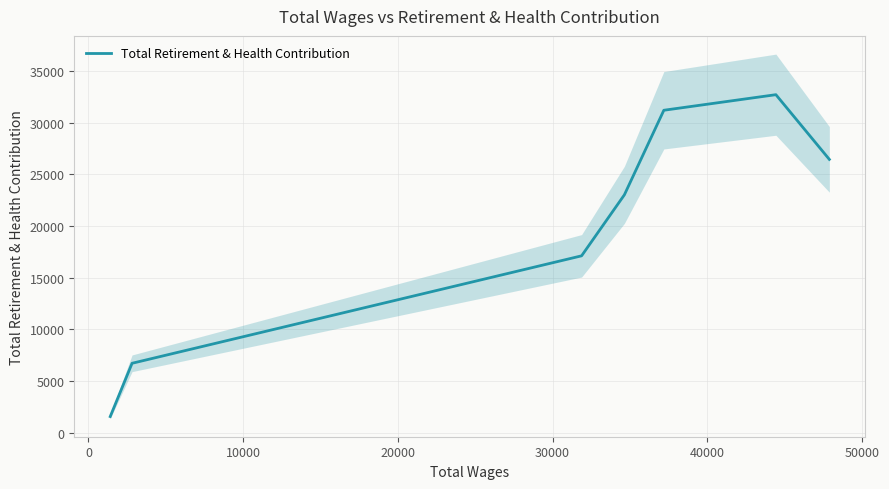

What is the minimum value for Total Retirement & Health Contribution?

1571.3